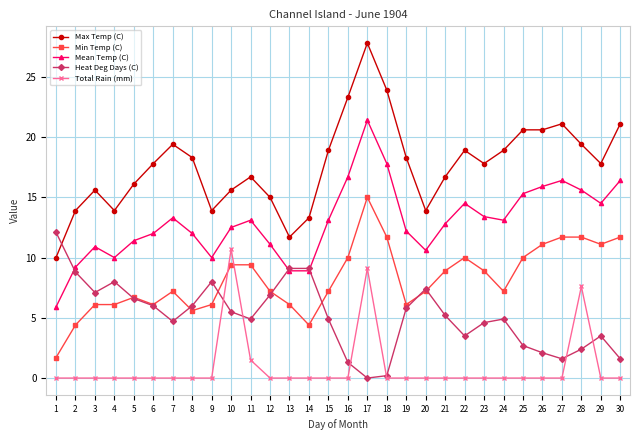

What is the spread (max minus min) of values at 22?

18.9